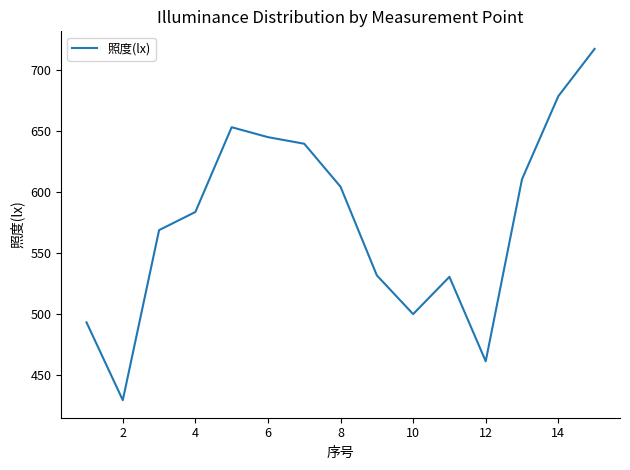

How many lines are shown in the chart?

1